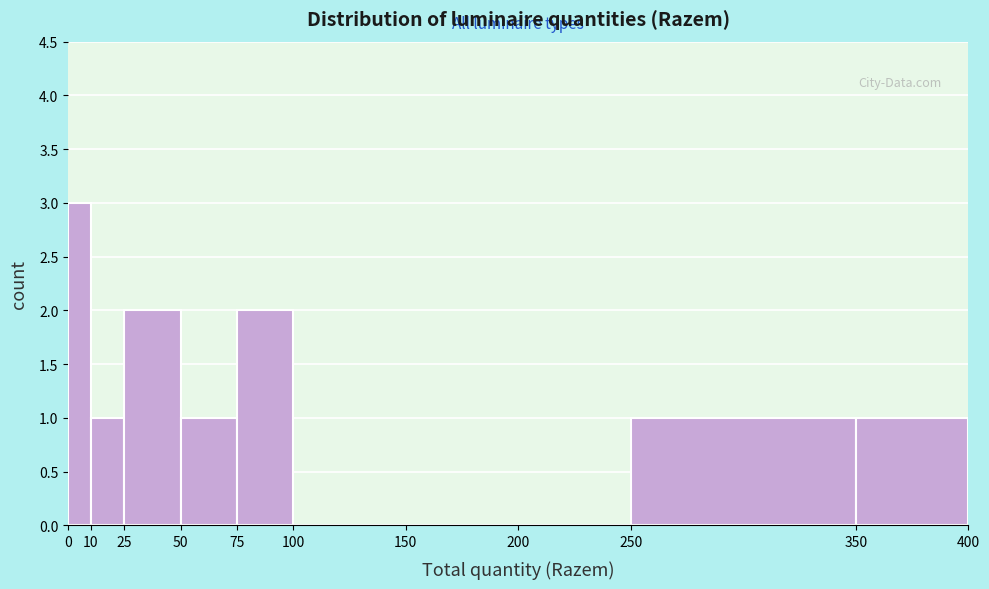

Reading left to right, list every bar in this chart as the range it spans on the x-axis followed by its height. The values are not printed on the chart, so give them approximately, as read against the axis.

0 to 10: 3
10 to 25: 1
25 to 50: 2
50 to 75: 1
75 to 100: 2
100 to 150: 0
150 to 200: 0
200 to 250: 0
250 to 350: 1
350 to 400: 1